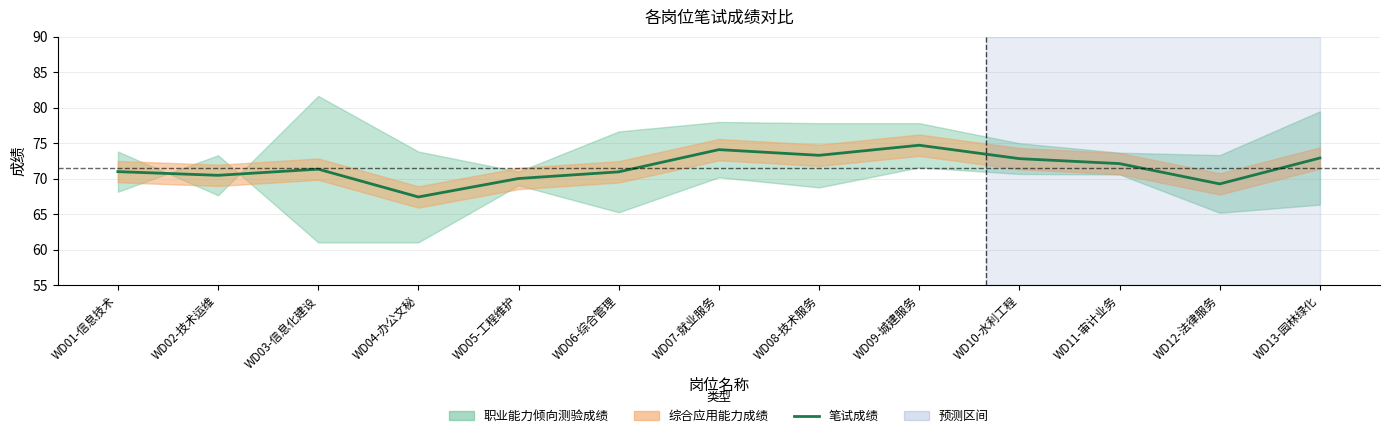

Reading left to right, what are all the values shown in this chart?

WD01-信息技术=71.0	WD02-技术运维=70.5	WD03-信息化建设=71.3	WD04-办公文秘=67.4	WD05-工程维护=70.0	WD06-综合管理=71.0	WD07-就业服务=74.1	WD08-技术服务=73.3	WD09-城建服务=74.7	WD10-水利工程=72.8	WD11-审计业务=72.1	WD12-法律服务=69.3	WD13-园林绿化=72.9